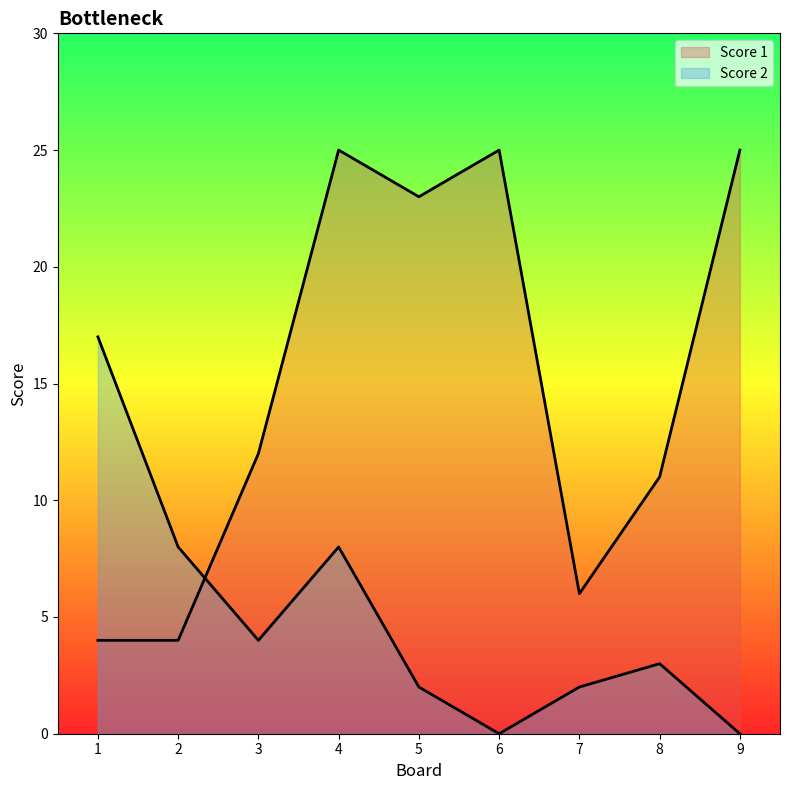

Reading right to left, what are all the values shown in this chart?

Score 1: 25	11	6	25	23	25	12	4	4
Score 2: 0	3	2	0	2	8	4	8	17